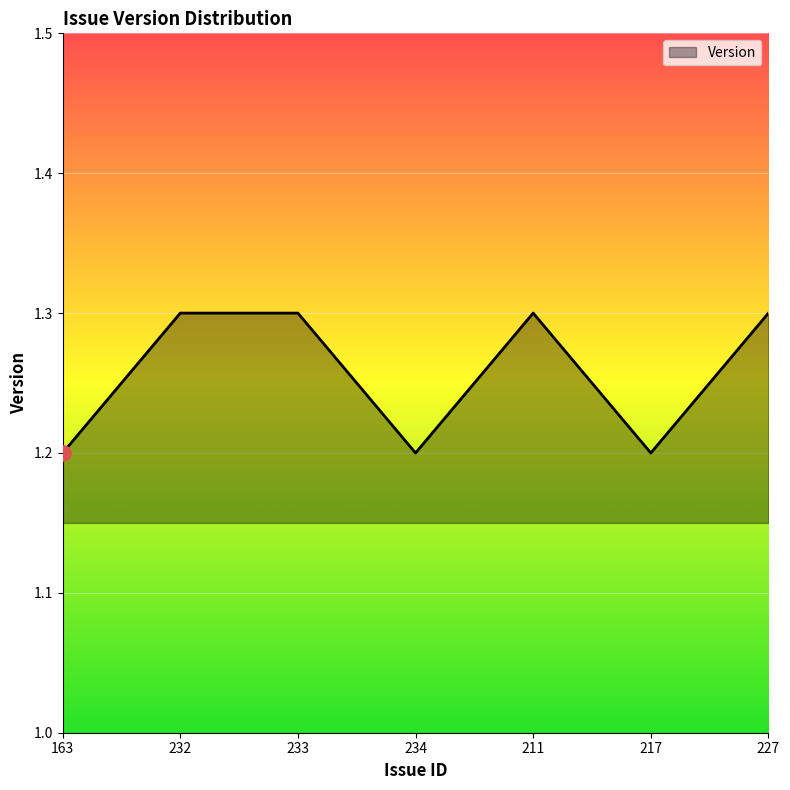

What is the ratio of the value at 227 to the value at 233?

1.0